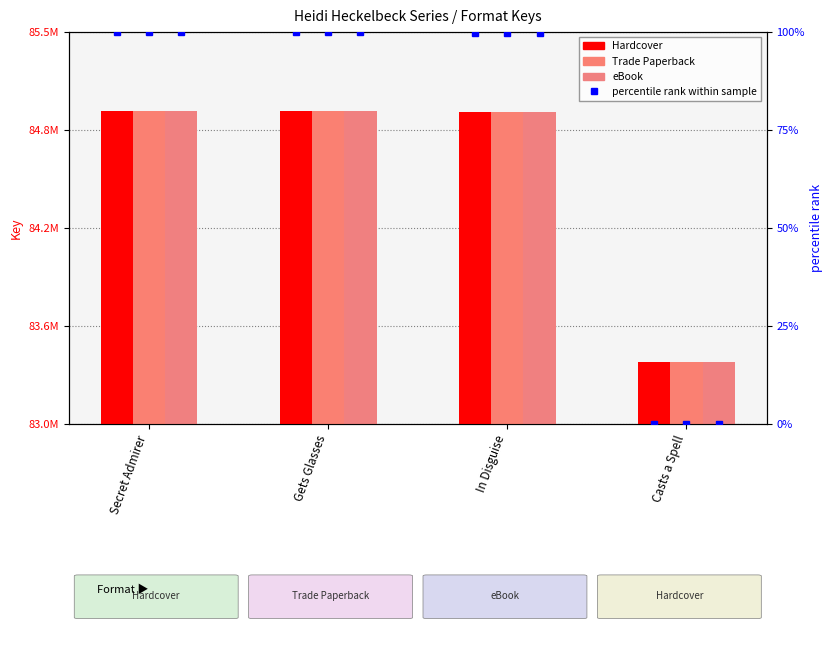

At how many categories does at least one series exceed 35286873?

4